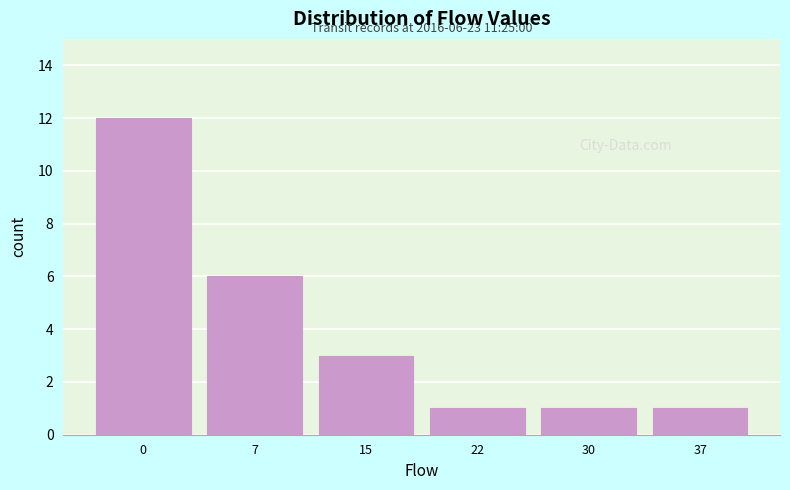

Reading left to right, extract all data points from this chart.

12	6	3	1	1	1